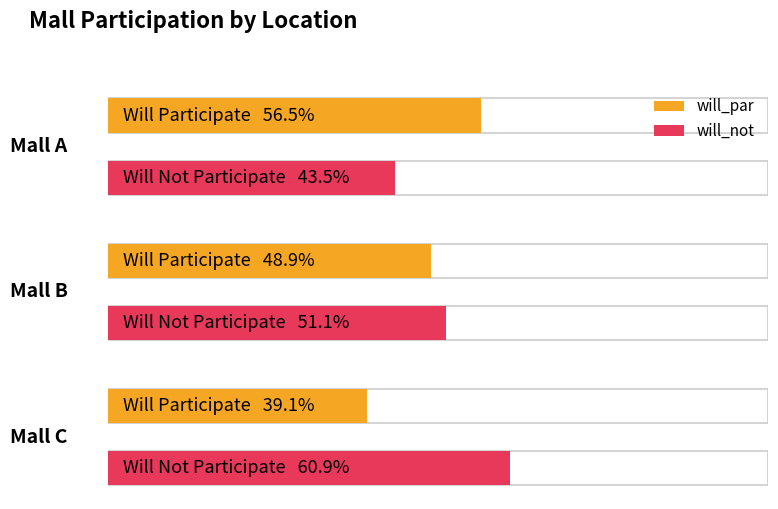

What is the spread (max minus min) of values at B?

2